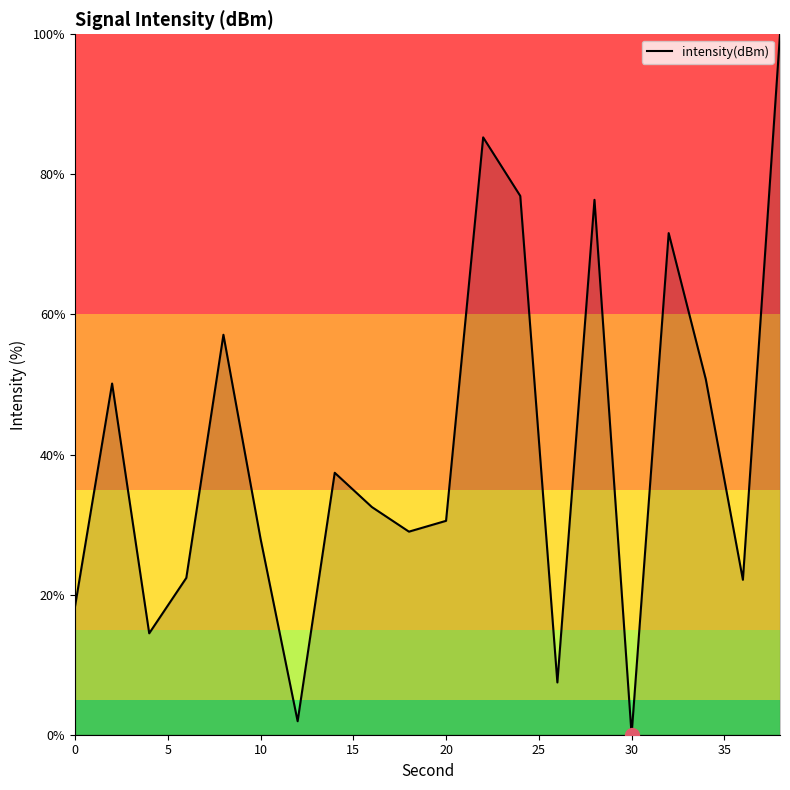

What is the maximum value shown in the chart?

100.0